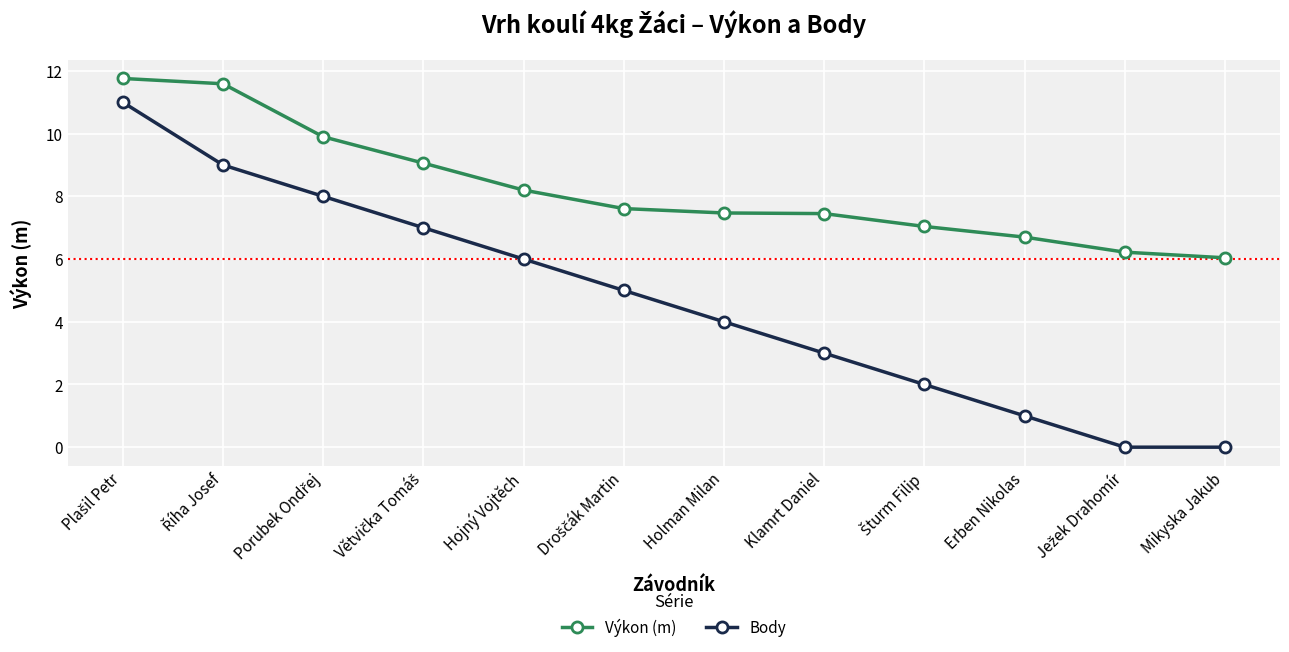

Rank the series by their average value, from highest to lowest.

Výkon (m), Body